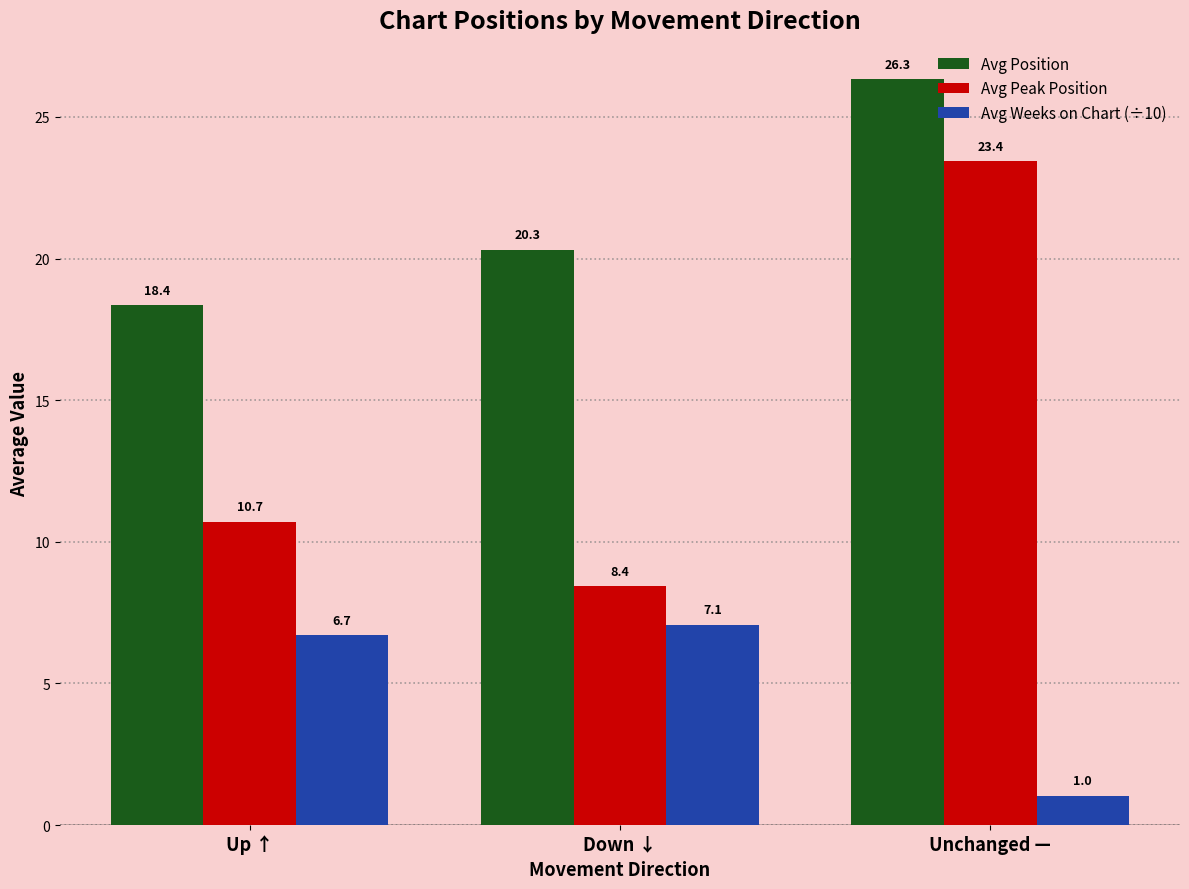

Which category has the lowest value in the Avg Weeks on Chart (÷10) series?

Unchanged —